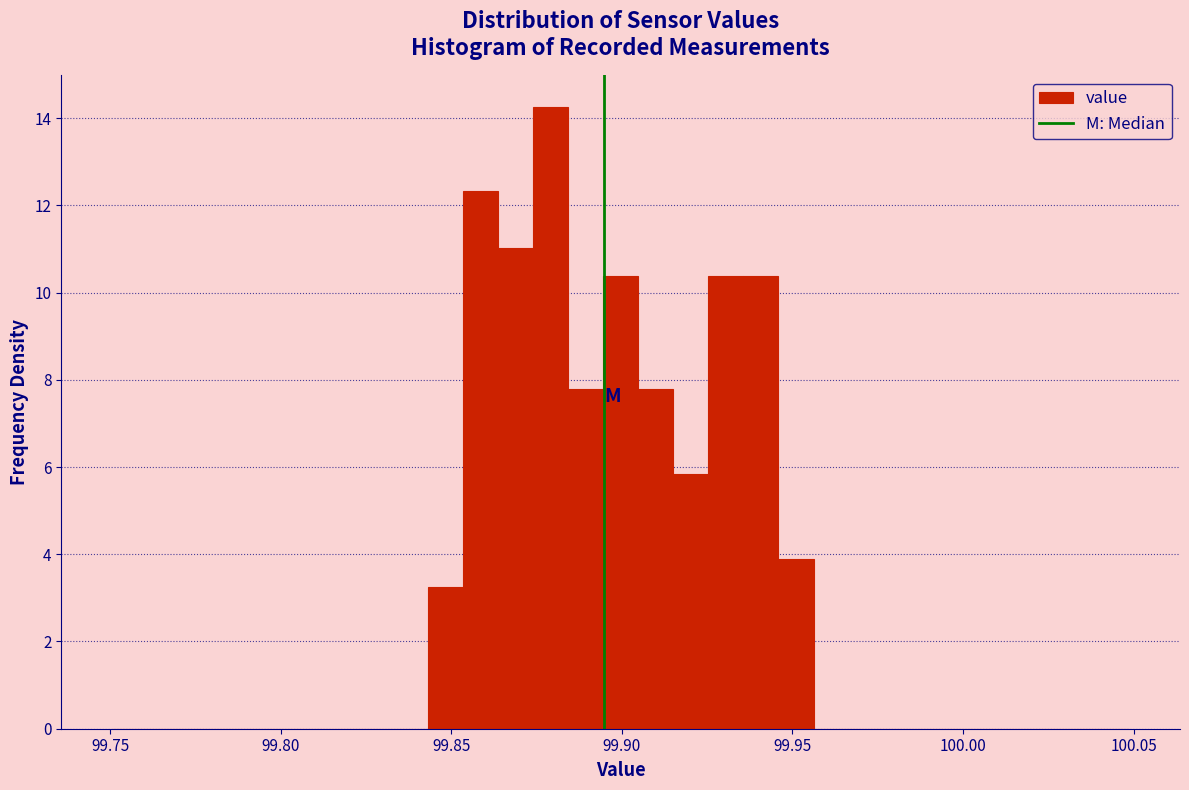

Around what value on the x-axis is the tallest bar? Give the approximate position of its centre, as read against the axis.

99.880